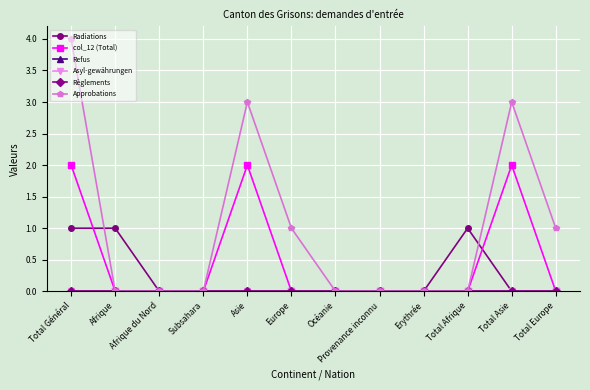

What is the difference between the maximum and minimum values in the Radiations series?

1